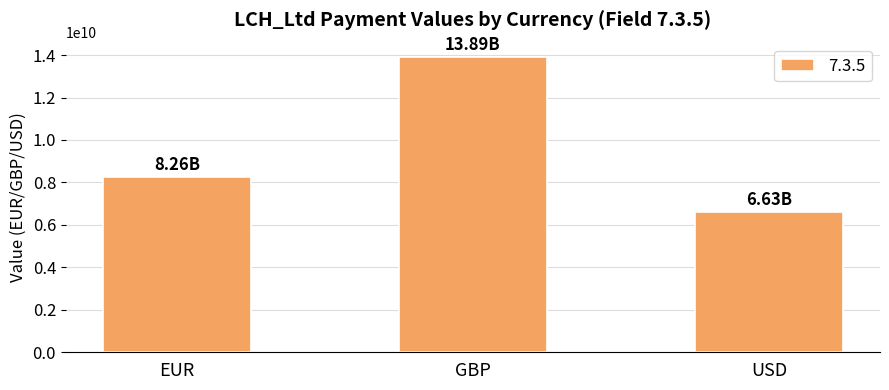

What is the value of the 2nd bar from the left?

13890359112.7